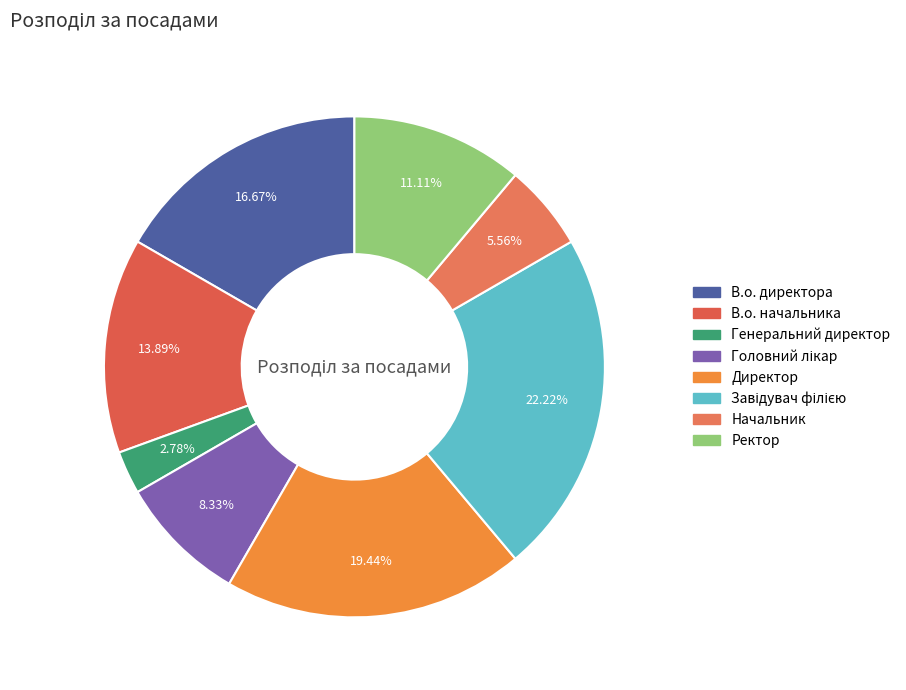

Which category has the biggest portion of the pie?

Завідувач філією